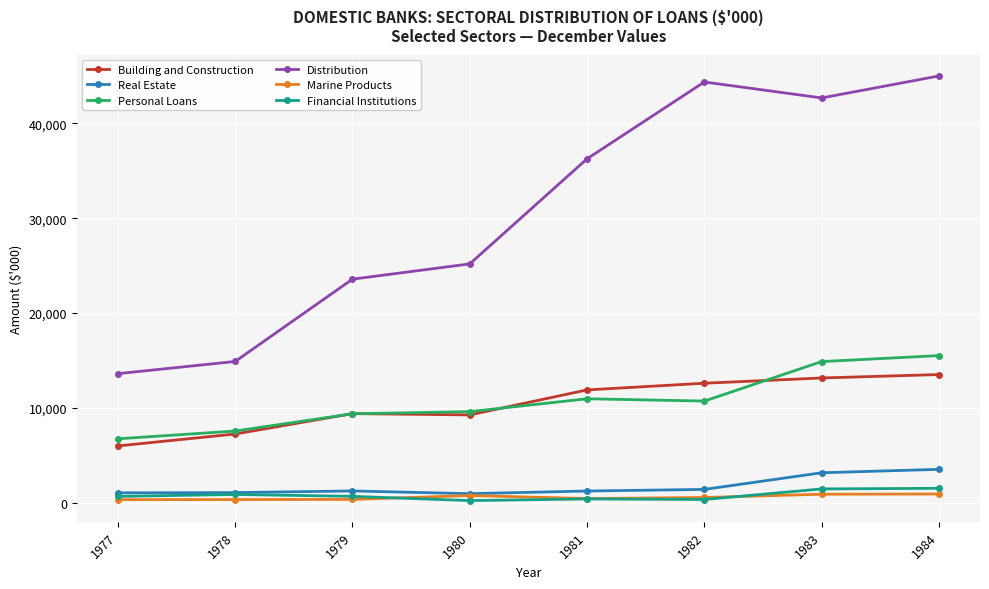

Does the chart display data point markers on the line(s)?

Yes